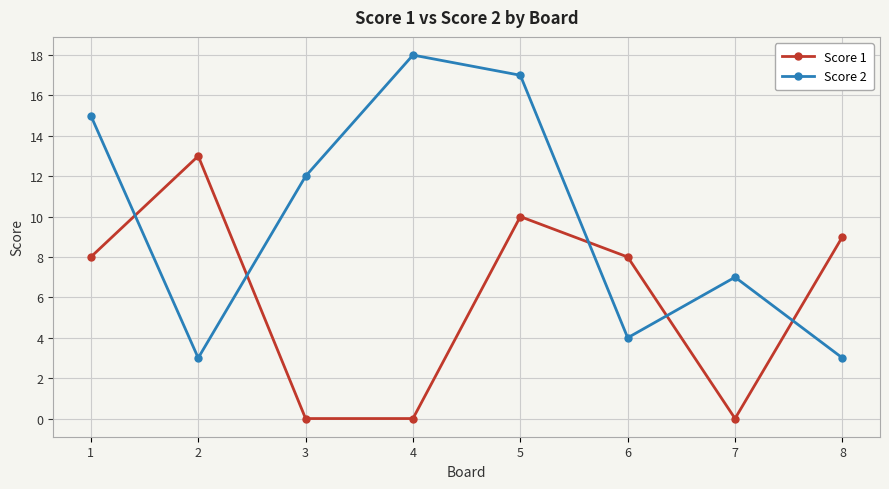

Rank the series by their average value, from highest to lowest.

Score 2, Score 1